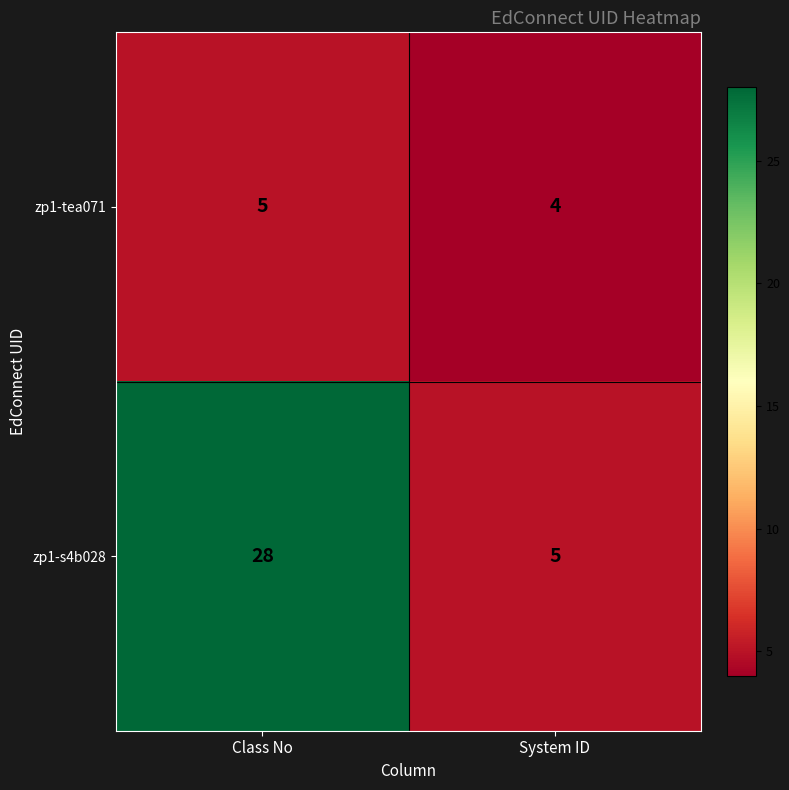

Reading left to right, list all the values displayed in this chart.

zp1-tea071: 5	4
zp1-s4b028: 28	5